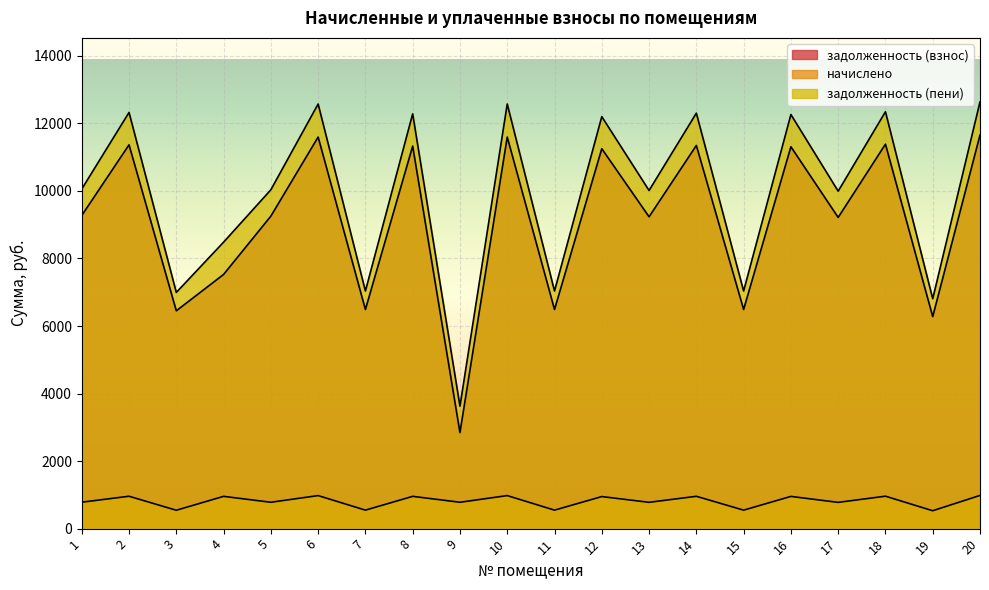

How many data points in задолженность (взнос) are above 9273?

10